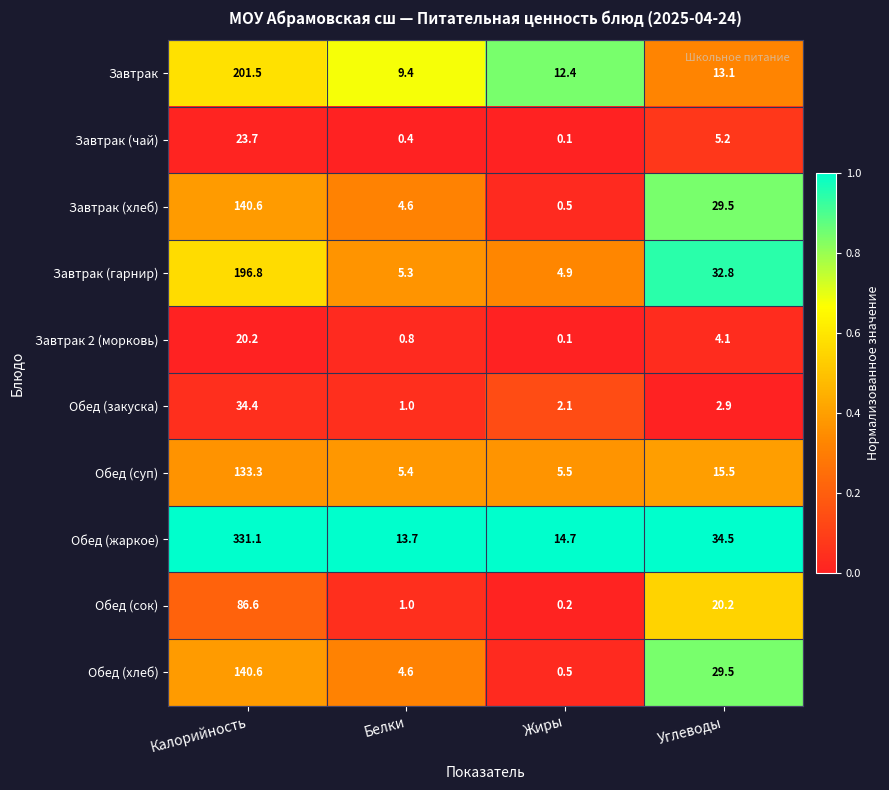

At which label is Обед (закуска) closest to 17?

Углеводы